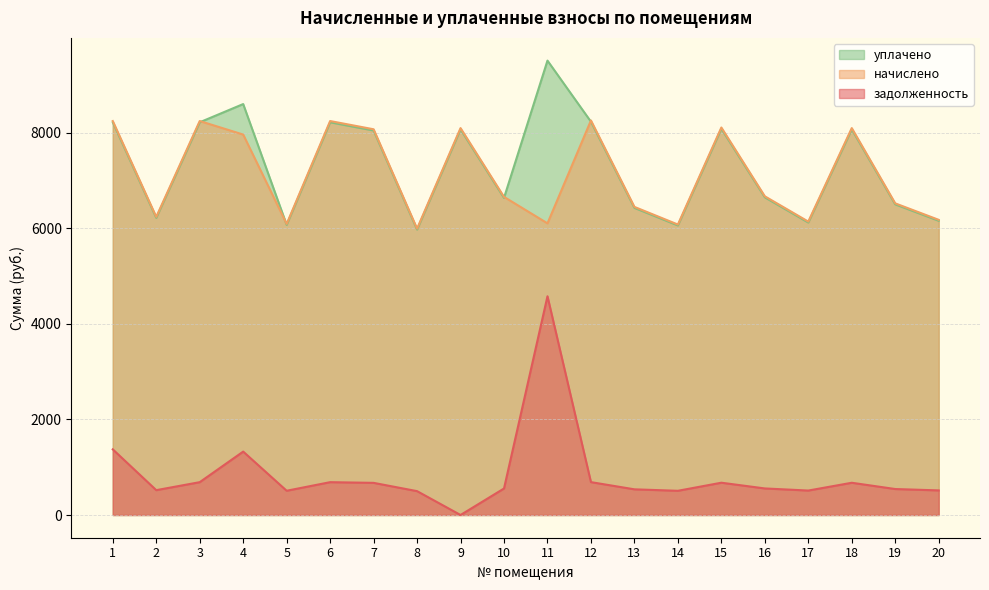

At 2, list the series in order from largest to smallest.

начислено, уплачено, задолженность